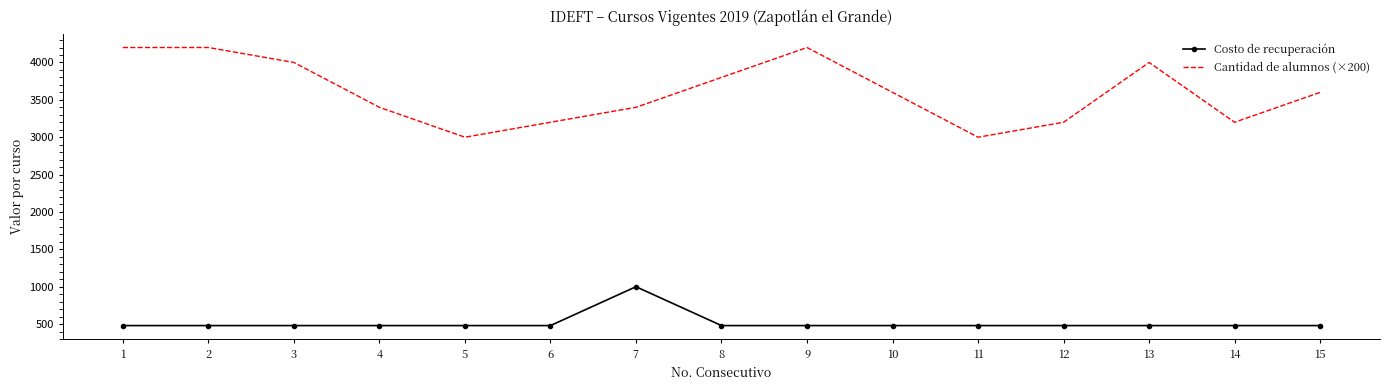

Reading left to right, transcribe all the data shown in this chart.

Costo de recuperación: 1=480	2=480	3=480	4=480	5=480	6=480	7=1000	8=480	9=480	10=480	11=480	12=480	13=480	14=480	15=480
Cantidad de alumnos (×200): 1=4200	2=4200	3=4000	4=3400	5=3000	6=3200	7=3400	8=3800	9=4200	10=3600	11=3000	12=3200	13=4000	14=3200	15=3600